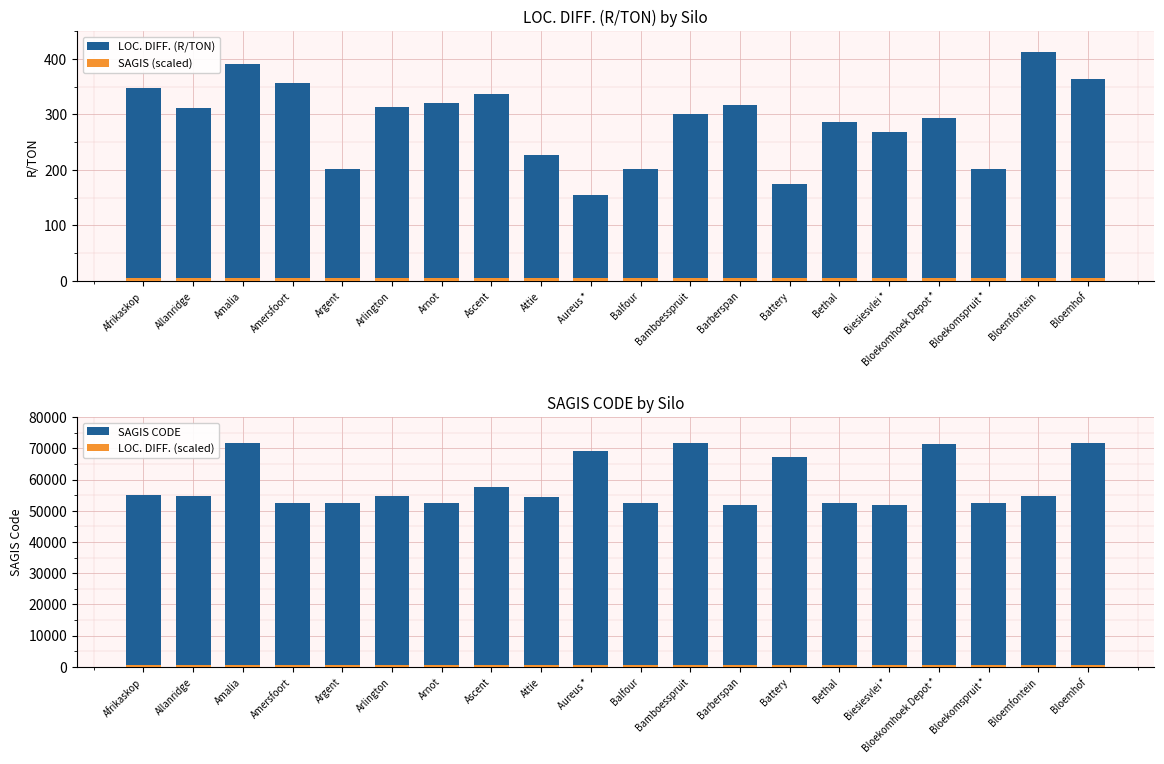

Between Bloekomspruit * and Bloemfontein, which is larger?

Bloemfontein